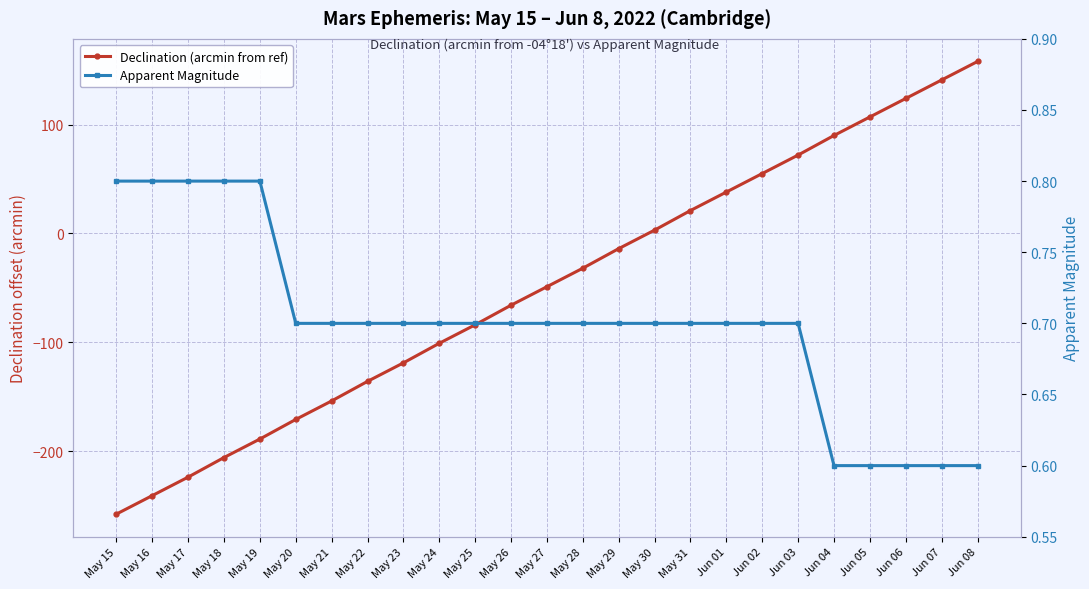

What is the sum of all Declination (arcmin from ref) values?

-1235.0